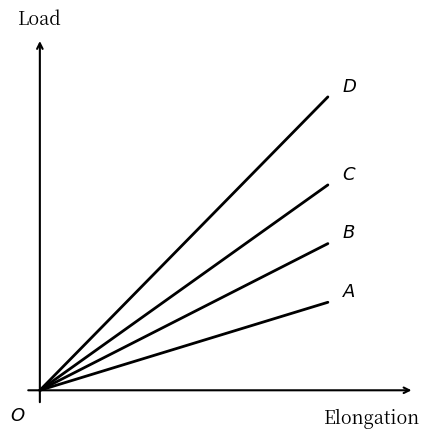

What is the value of the C point at the 2nd from the left?

0.7